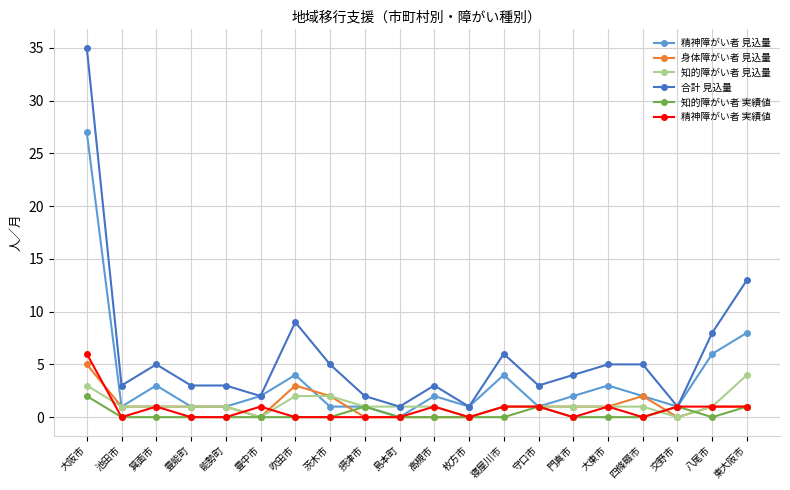

How many data points does each series have?

20